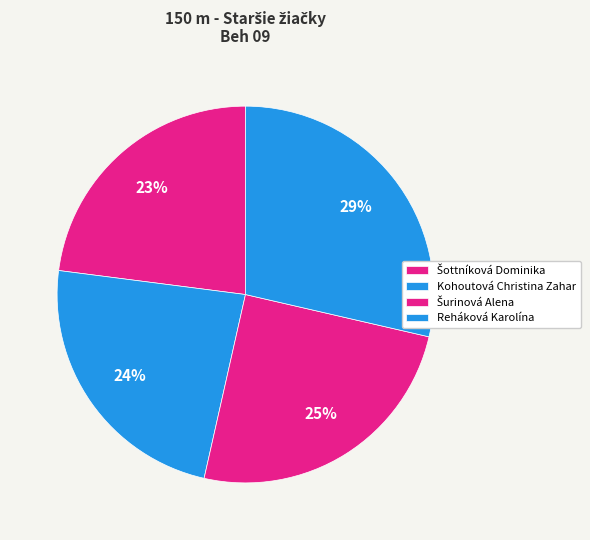

How many slices are in this pie chart?

4